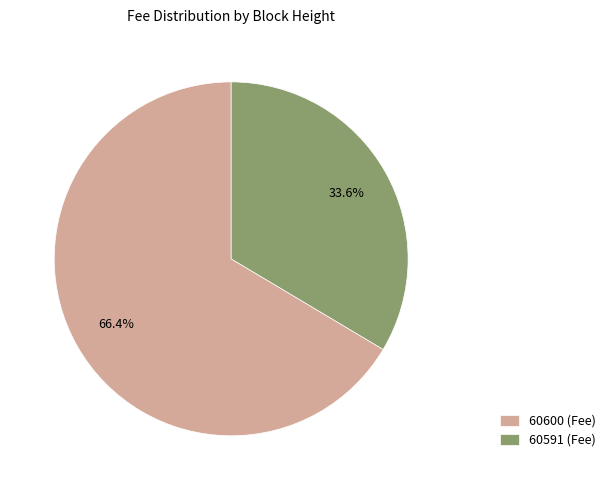

How many segments does this pie chart have?

2